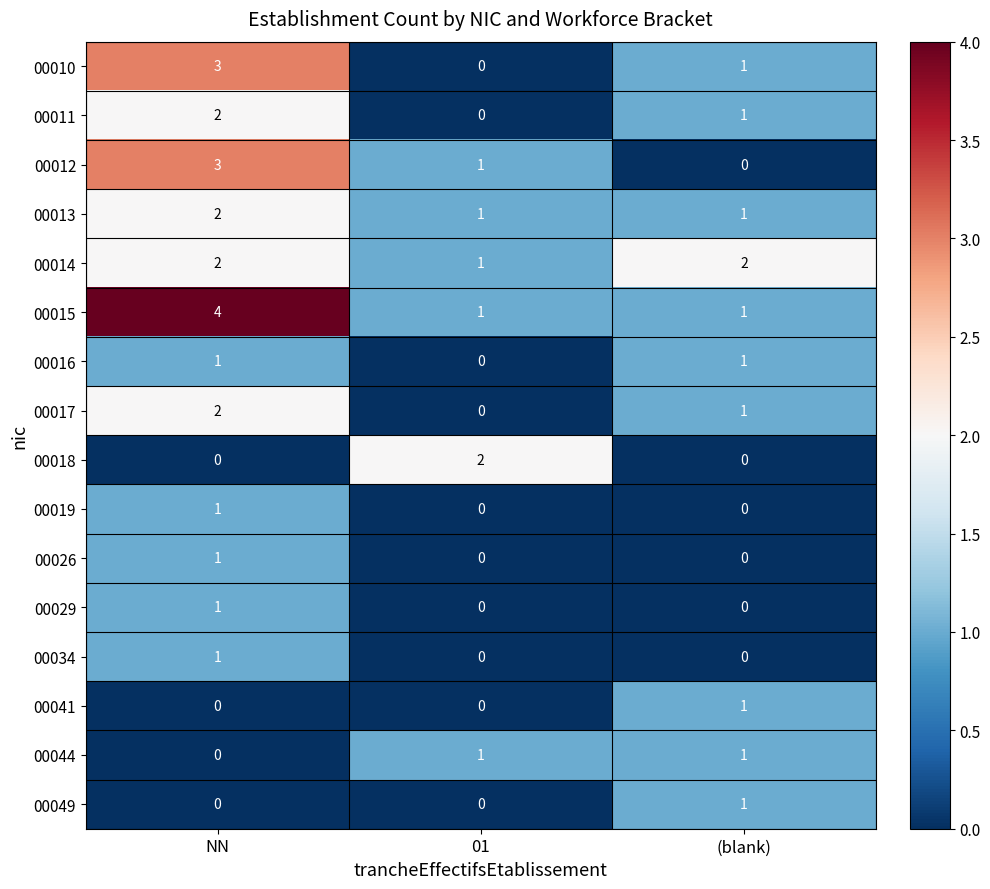

What is the total value across all series at (blank)?

11